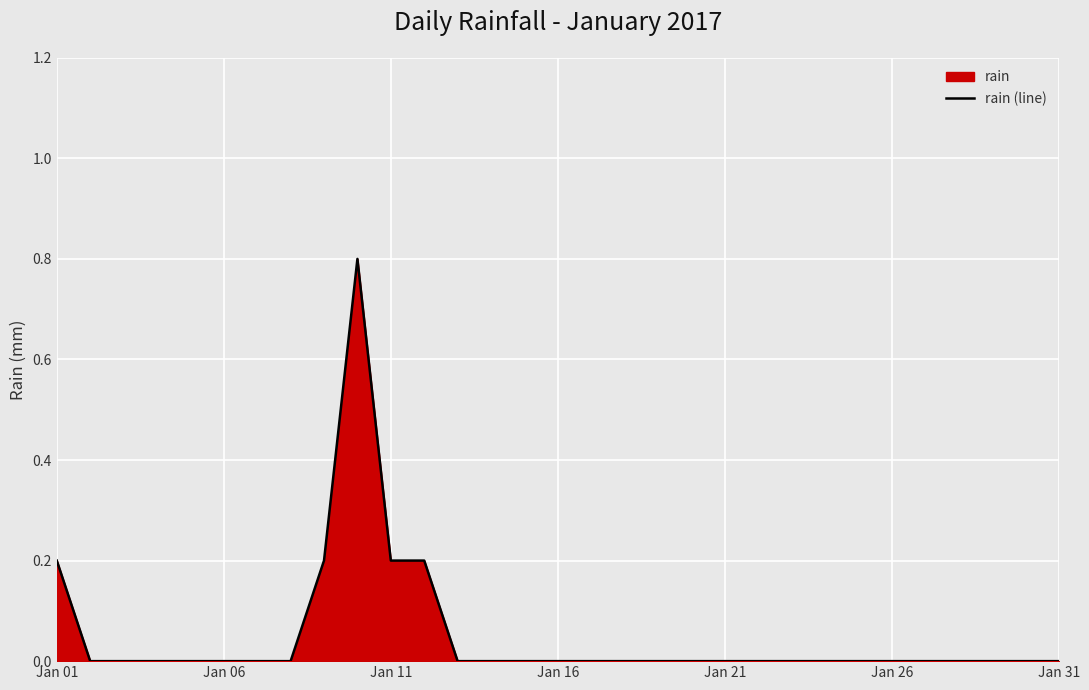

What is the difference between the maximum and minimum values?

0.8